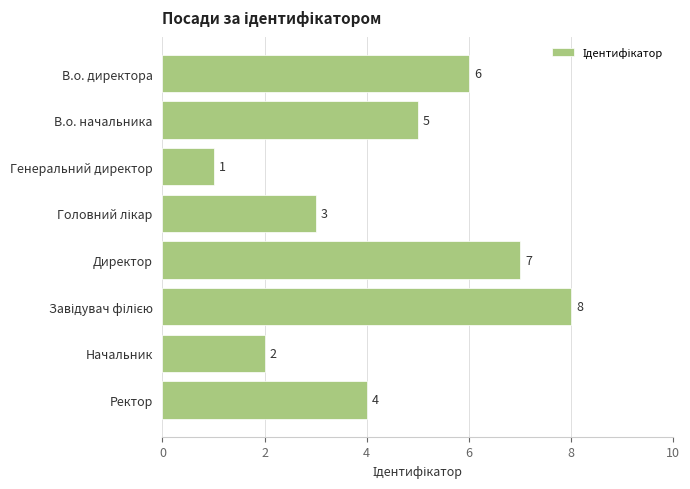

Which has a higher value, Начальник or В.о. директора?

В.о. директора